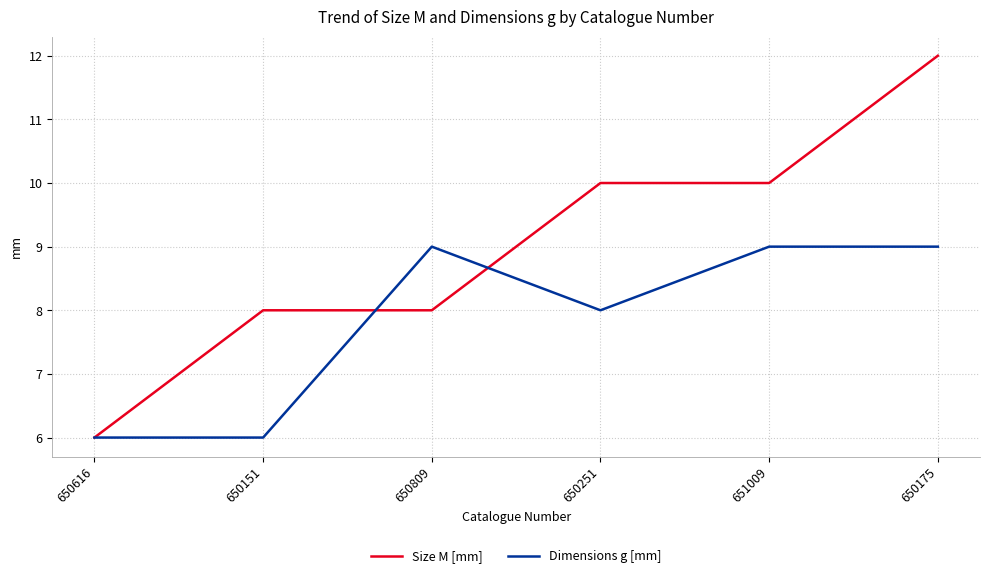

Which series has the largest range (max minus min)?

Size M [mm]